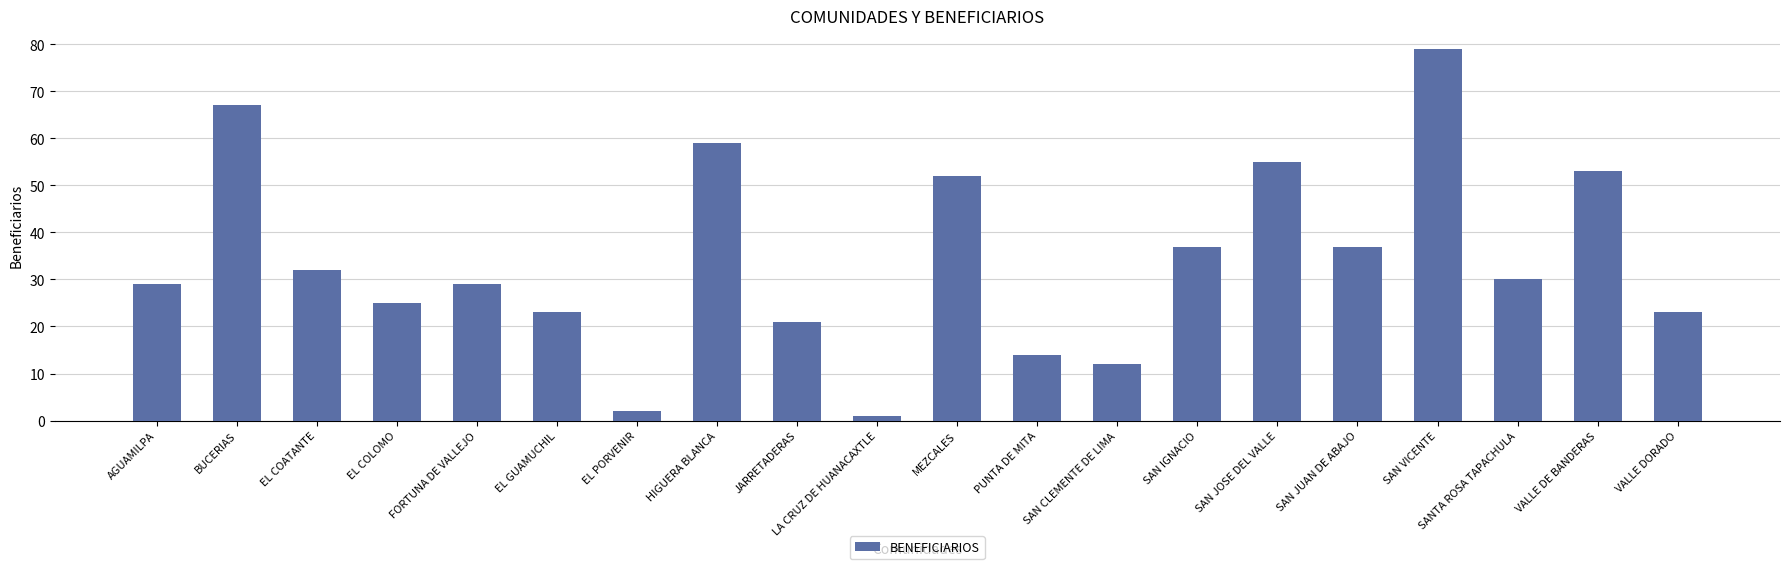

What value does the data have at BUCERIAS, to the nearest 10?

70